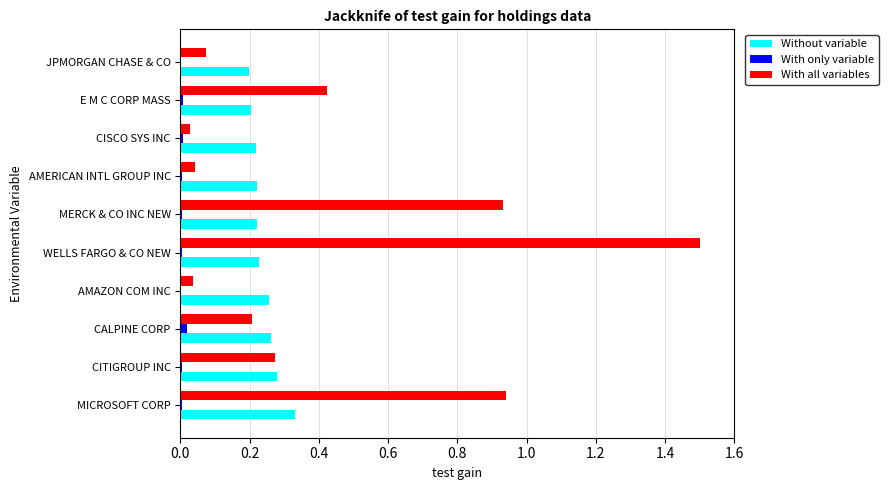

Is the value of With all variables at MERCK & CO INC NEW greater than the value of Without variable at MERCK & CO INC NEW?

Yes